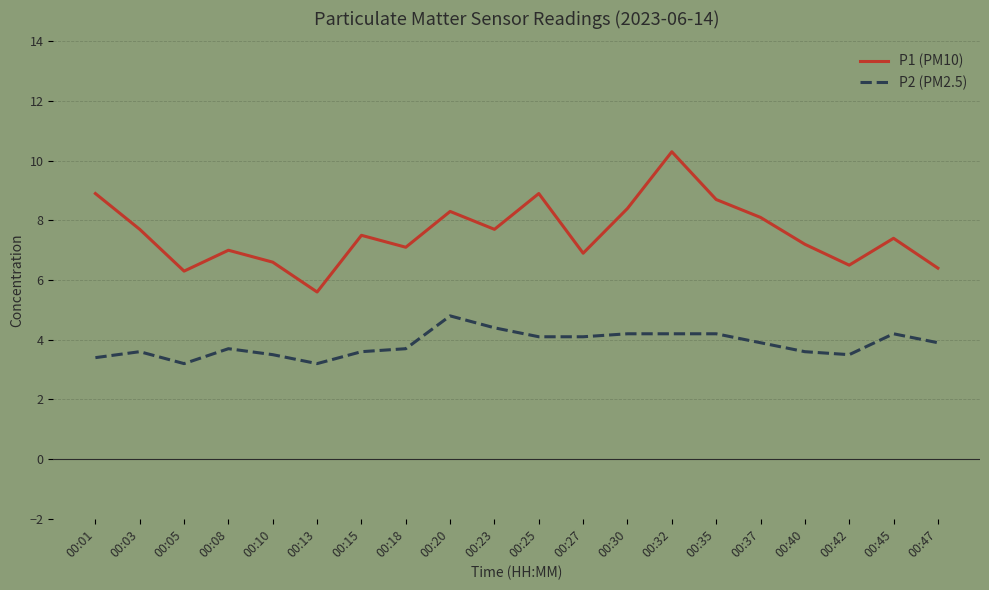

What are all the series names shown in the legend?

P1 (PM10), P2 (PM2.5)